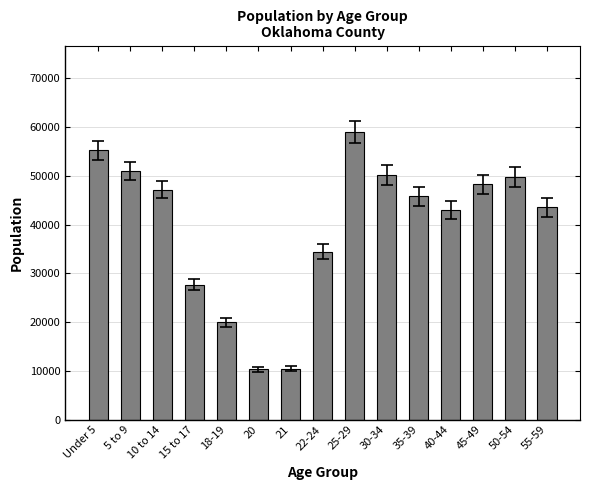

What position from the right is 21?

9